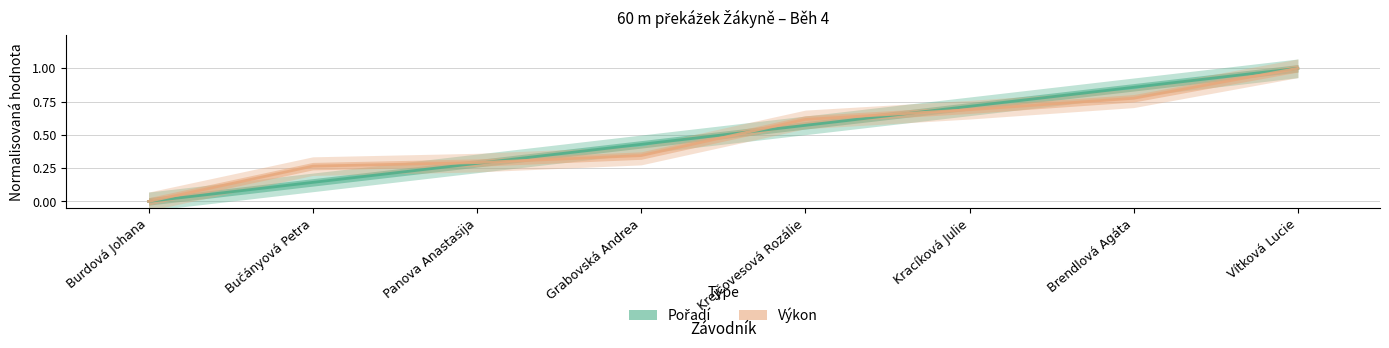

What is the label of the 4th point from the right?

Krejčovesová Rozálie